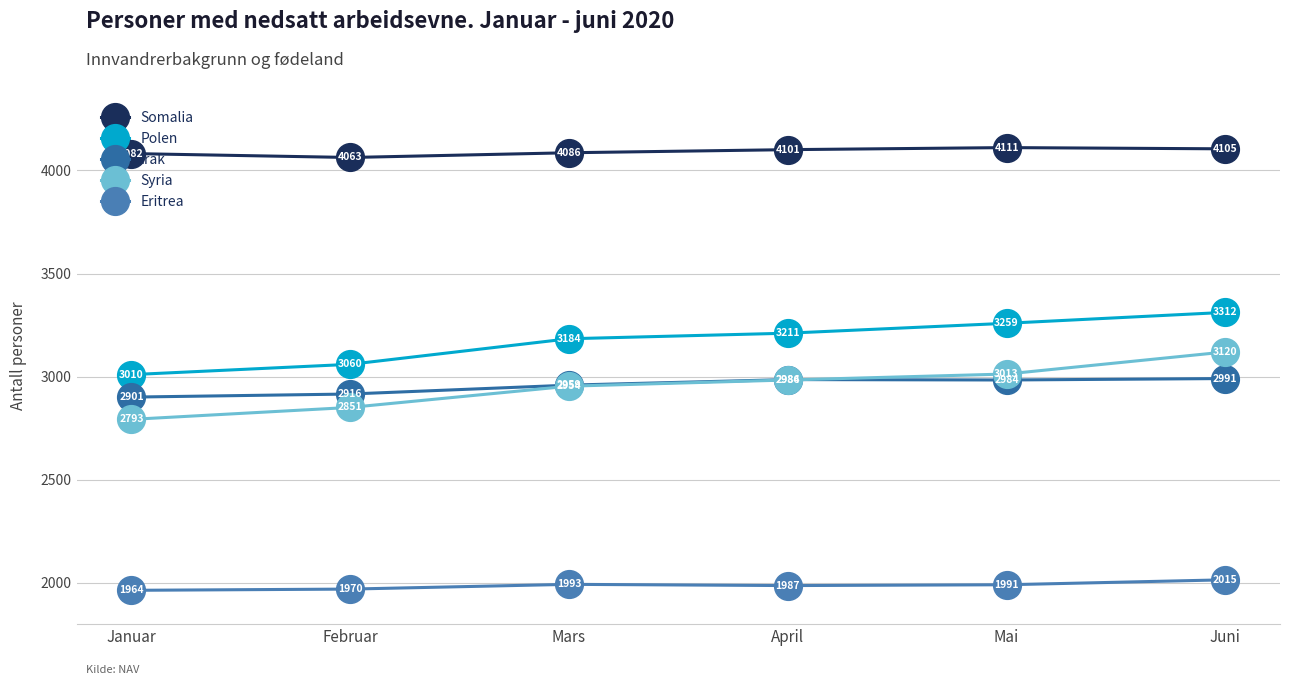

How many interior local peaks does the Somalia series have?

1